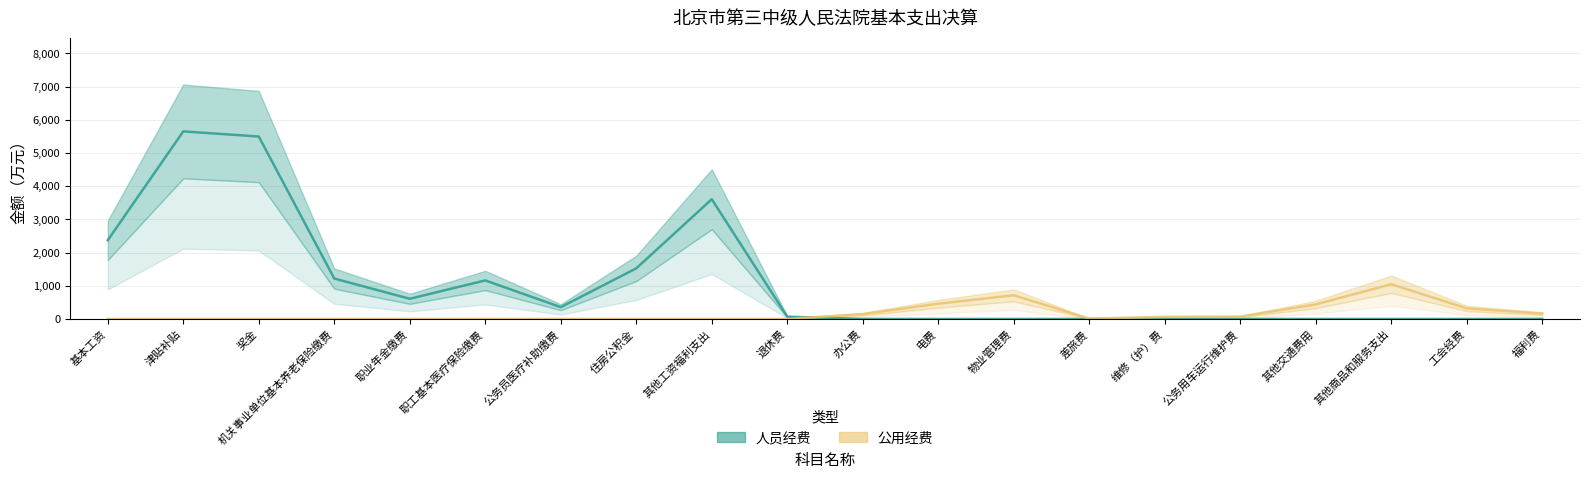

Which series has the largest range (max minus min)?

人员经费